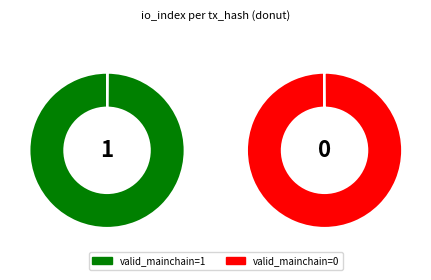

Combined, what portion of the pie is io_index=0 and io_index=1?

100.0%